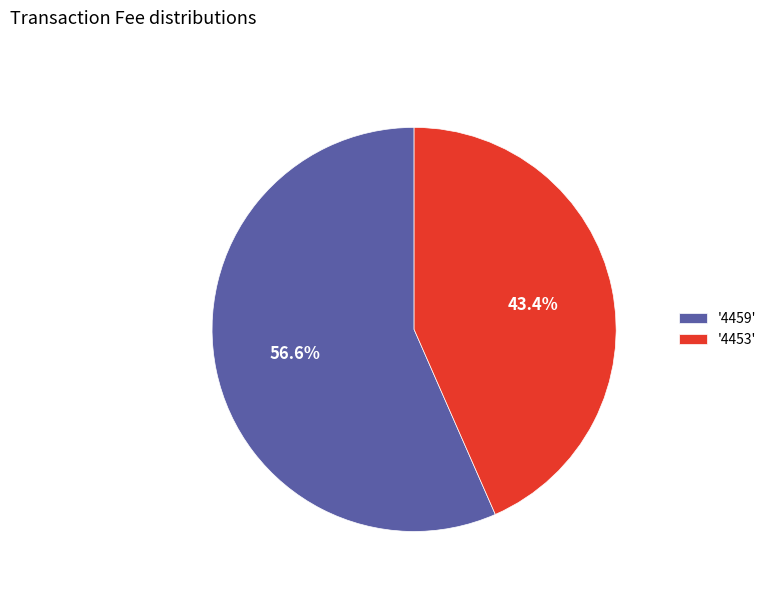

What is the ratio of the value at '4453' to the value at '4459'?

0.8